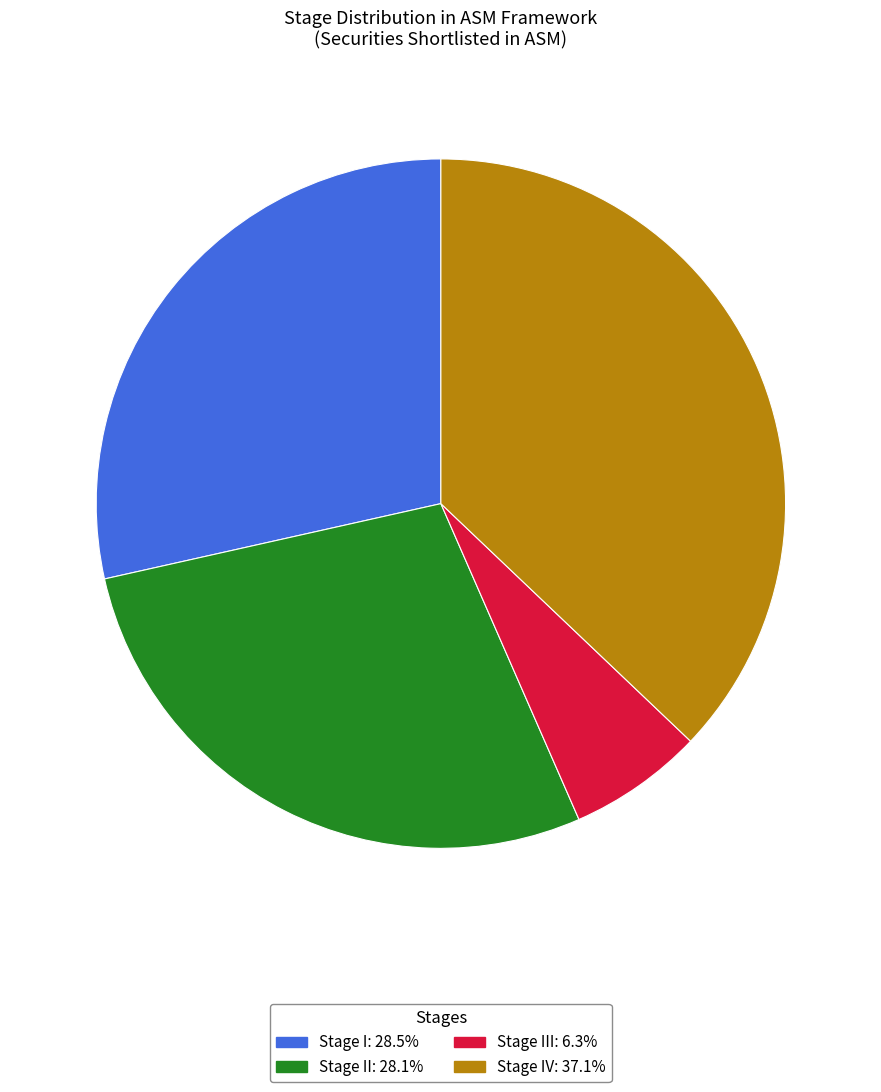

Is there any slice that represents more than half of the pie?

No